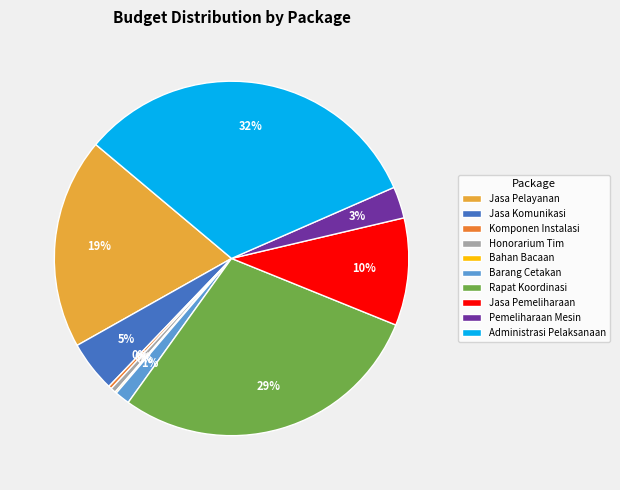

To the nearest percent, what is the average slice percentage?

10%